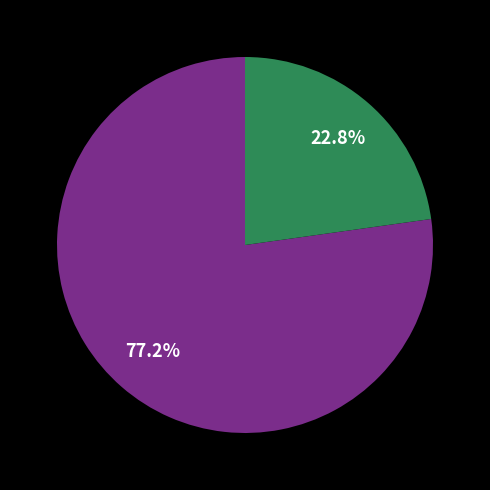

Is there any slice that represents more than half of the pie?

Yes